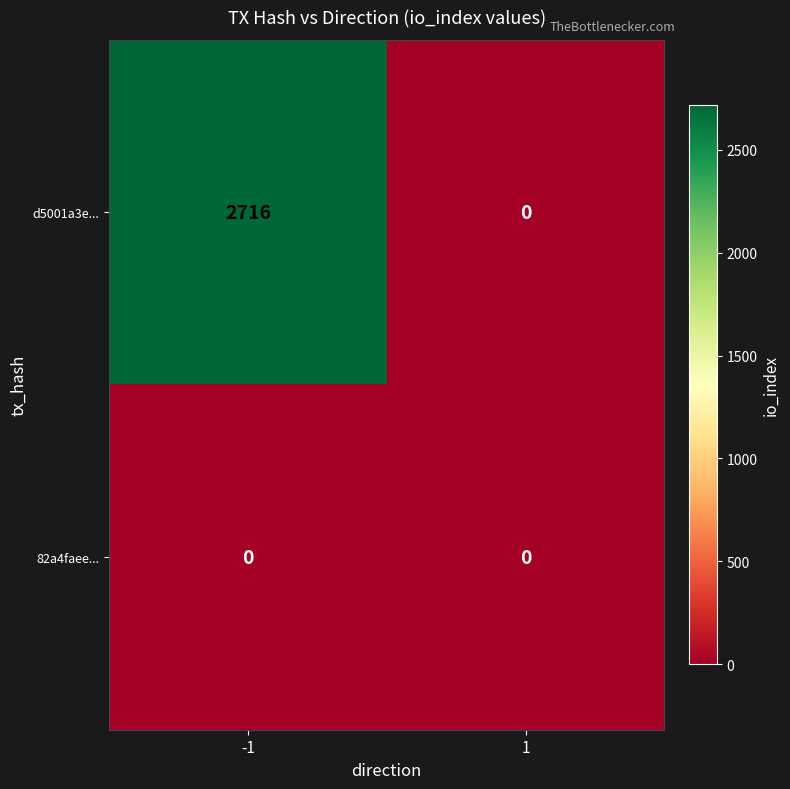

At which category is the sum across all series the highest?

-1